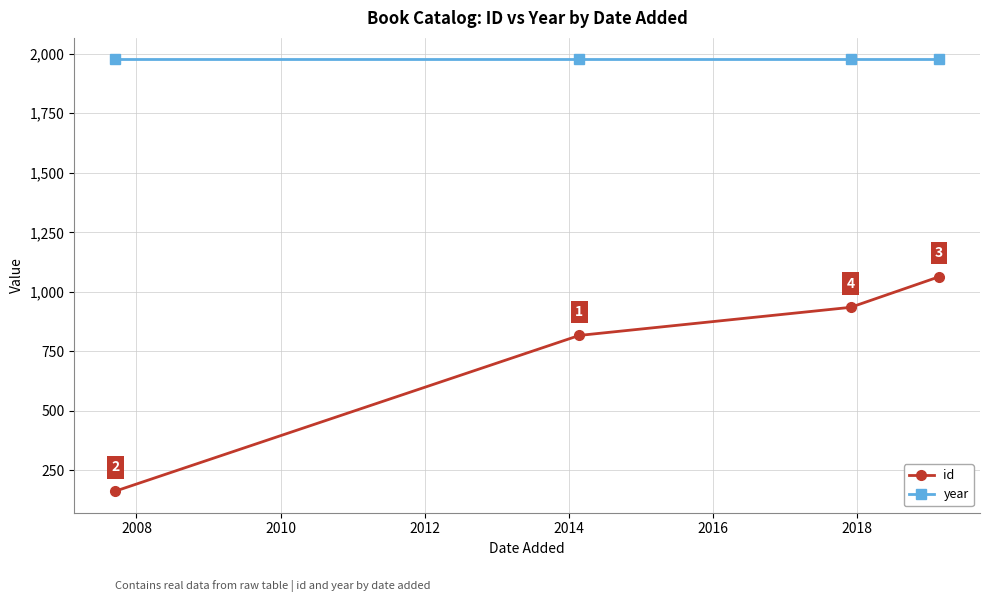

Which series has the largest range (max minus min)?

id